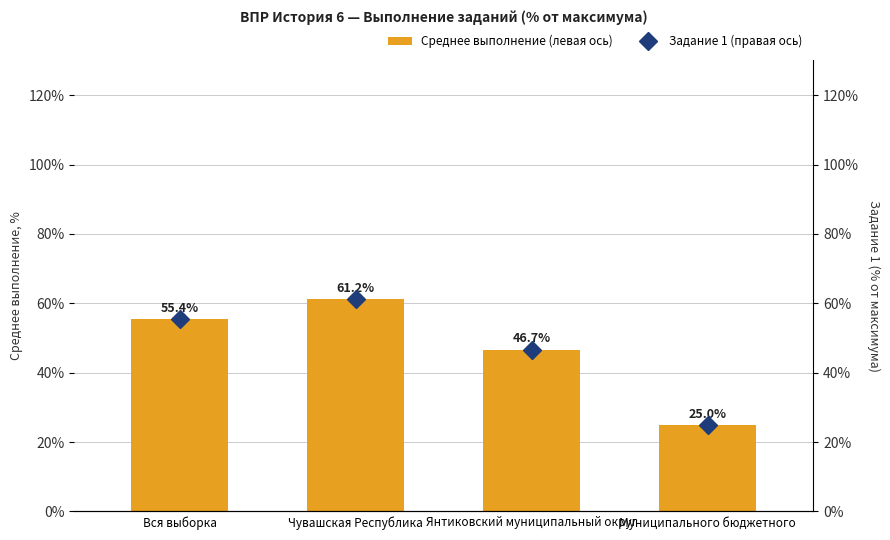

What value does the Среднее выполнение (левая ось) series have at Чувашская Республика?

61.2